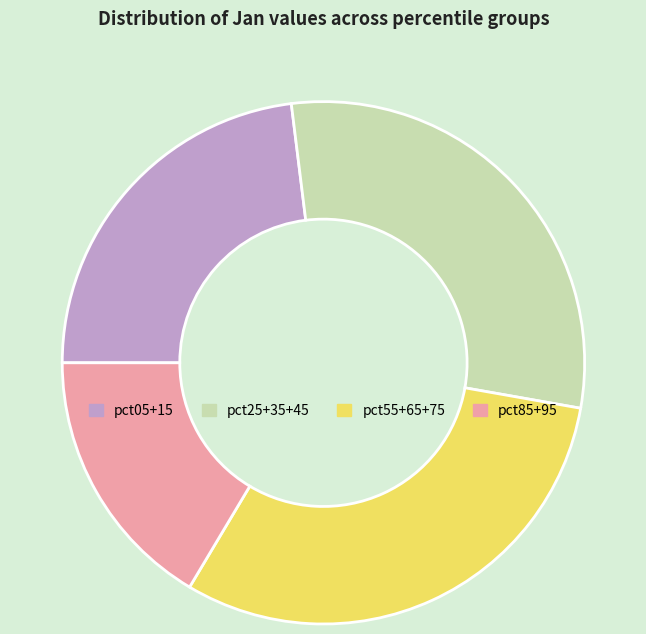

Does any single category account for the majority?

No